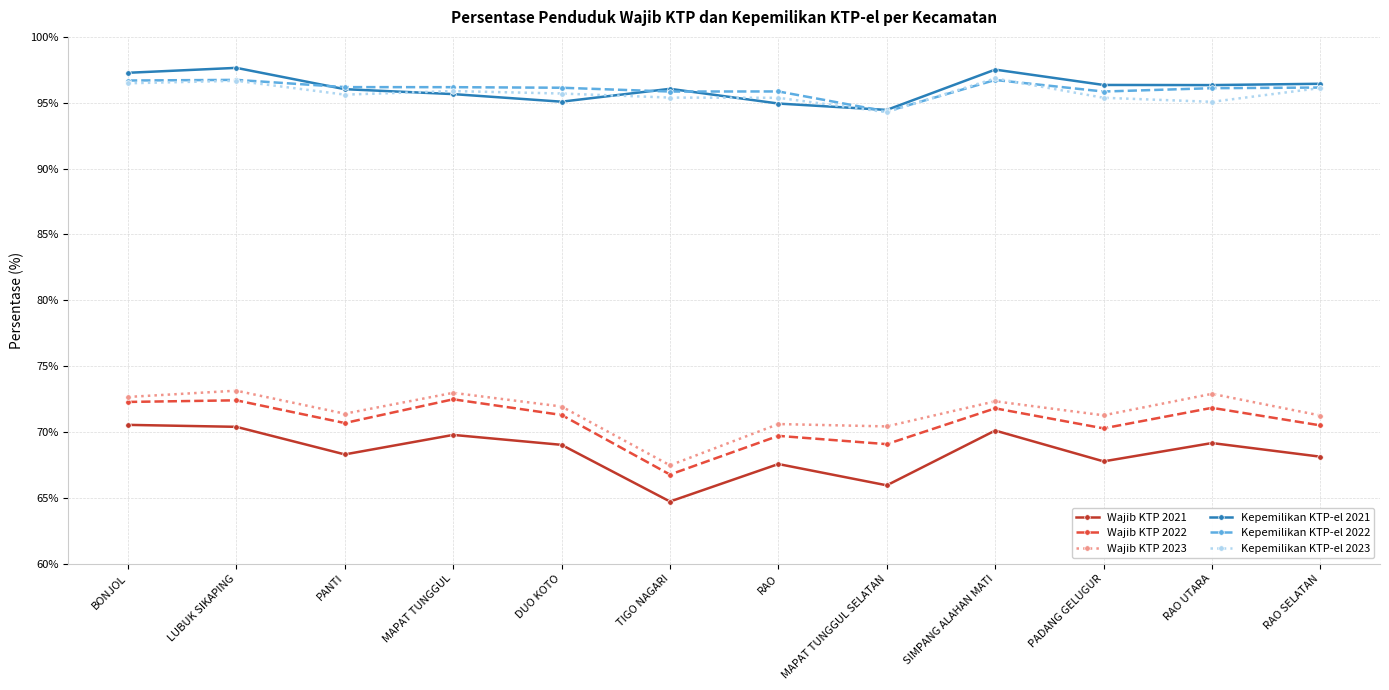

In Wajib KTP 2021, how many points are lower than both neighbors (excluding endpoints)?

4